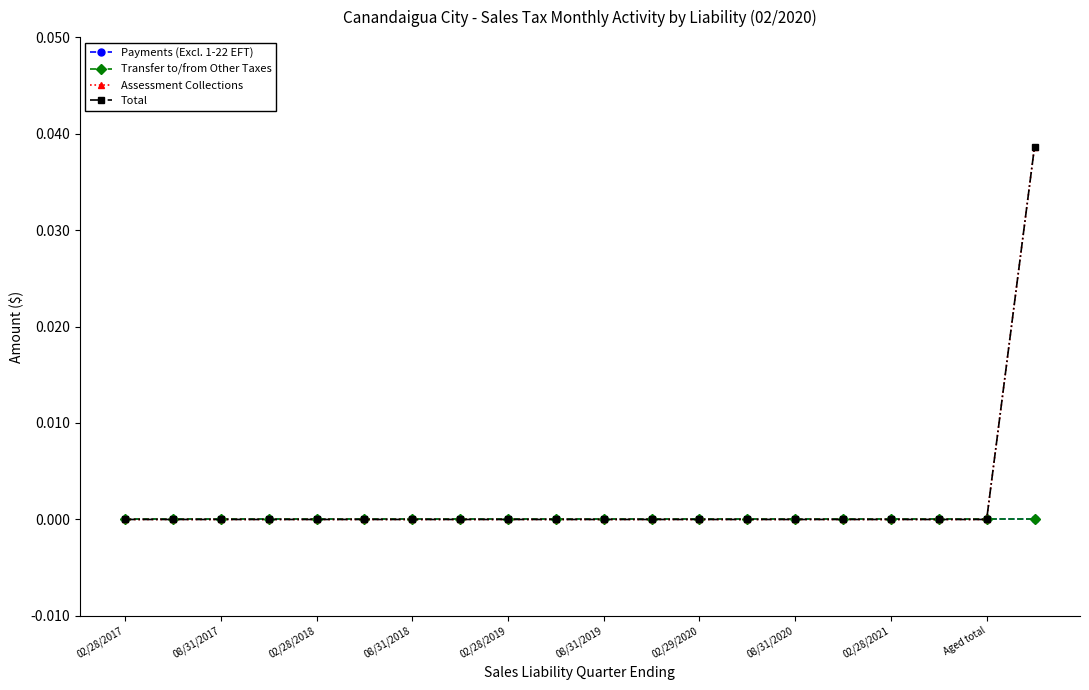

Does the chart have visible grid lines?

No